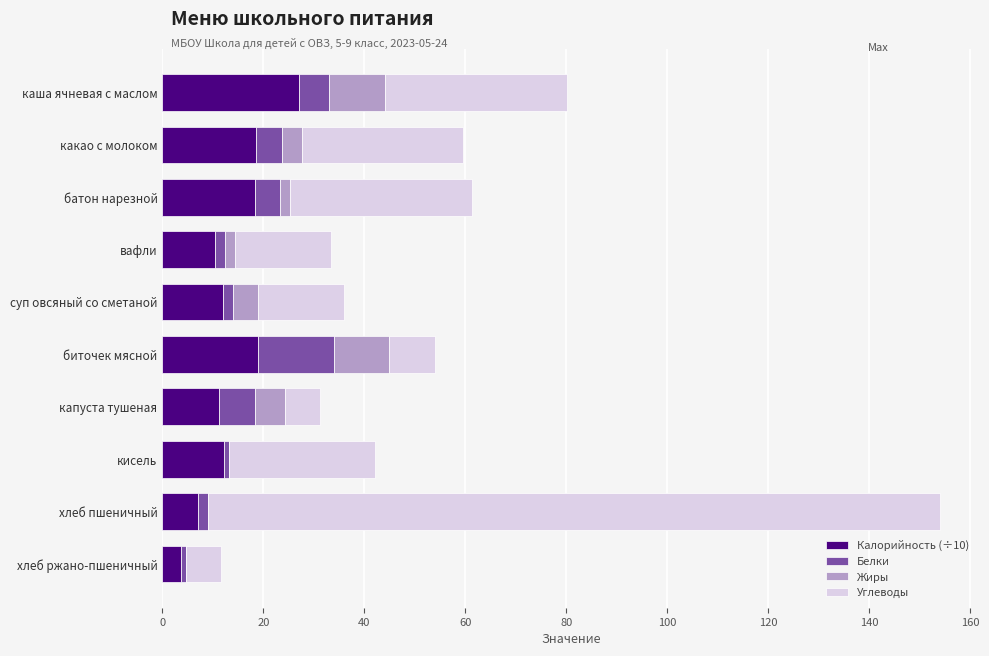

The value of Калорийность (÷10) at каша ячневая с маслом is 27.1. True or false?

True